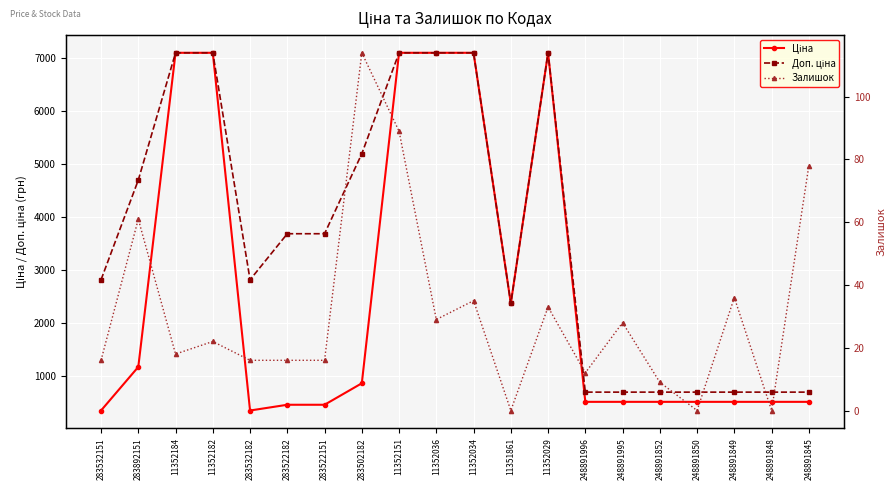

True or false: Залишок and Ціна intersect in this chart.

False